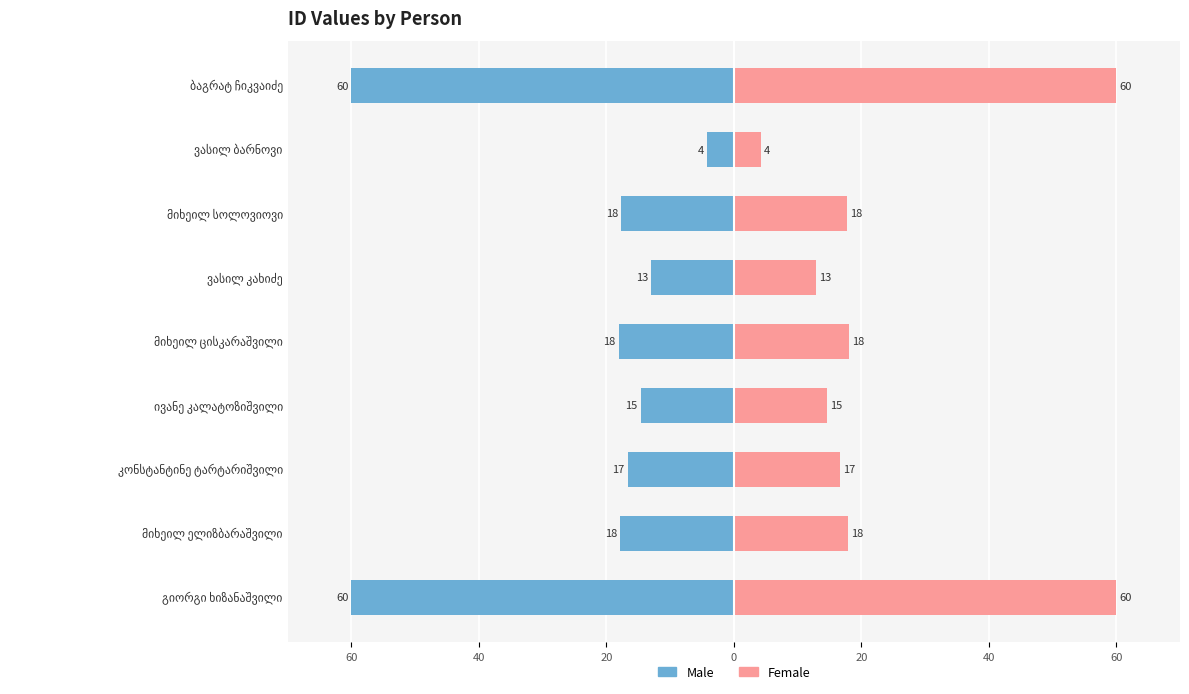

Reading left to right, transcribe all the data shown in this chart.

Male: -60.0	-17.9	-16.6	-14.6	-18.1	-12.9	-17.7	-4.2	-60.0
Female: 60.0	17.9	16.6	14.6	18.1	12.9	17.7	4.2	60.0